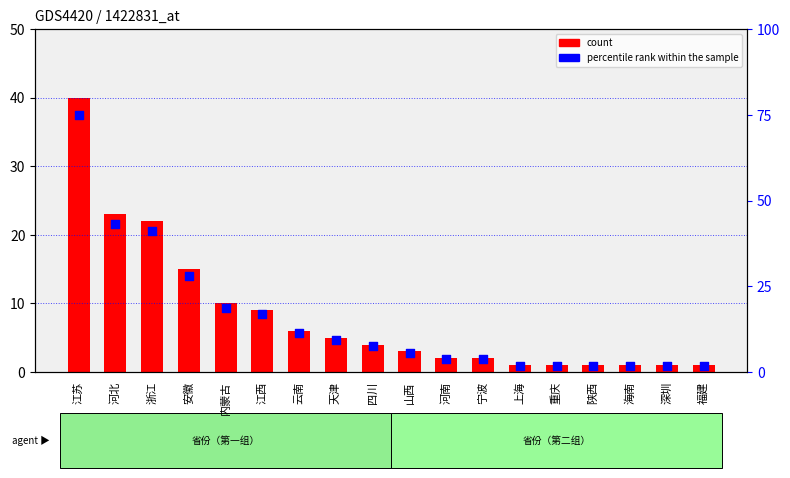

Which series has the largest total across all categories?

percentile rank within the sample